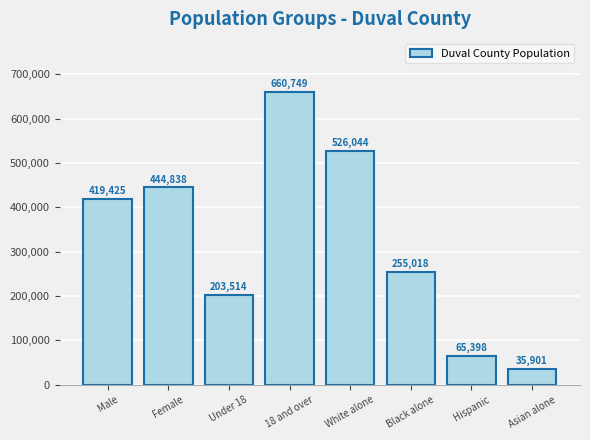

What position from the right is Male?

8